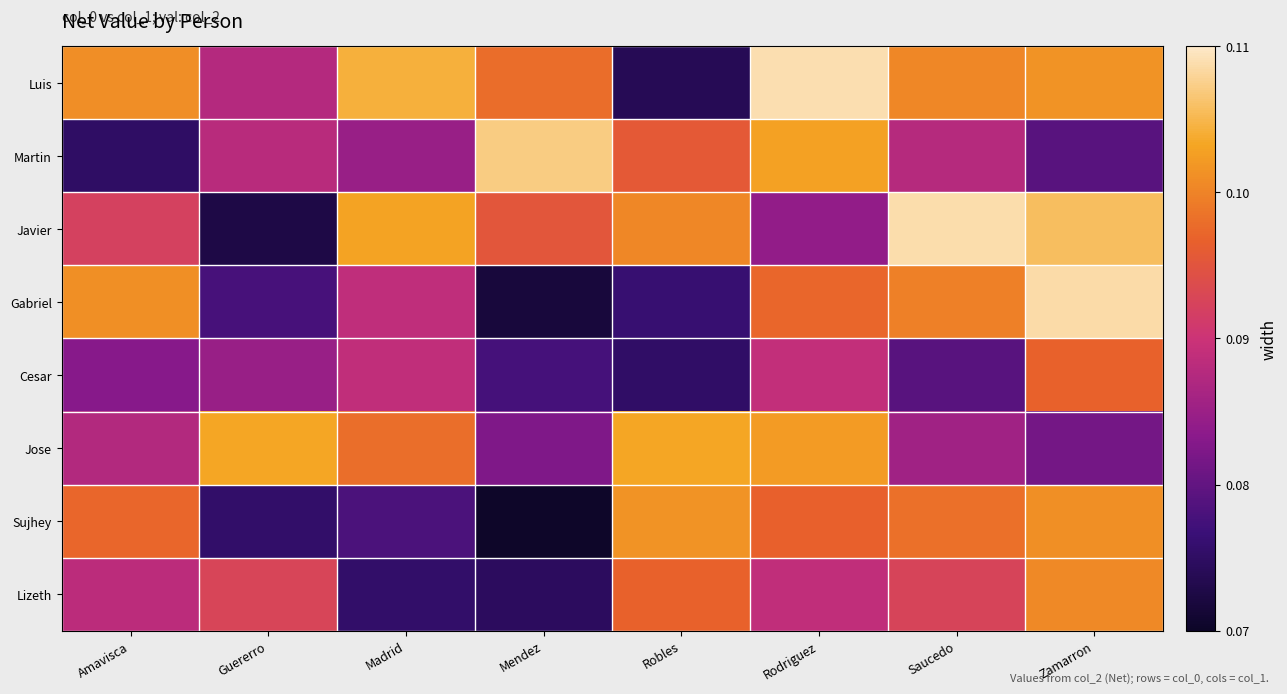

What is the minimum value shown in the chart?

0.1